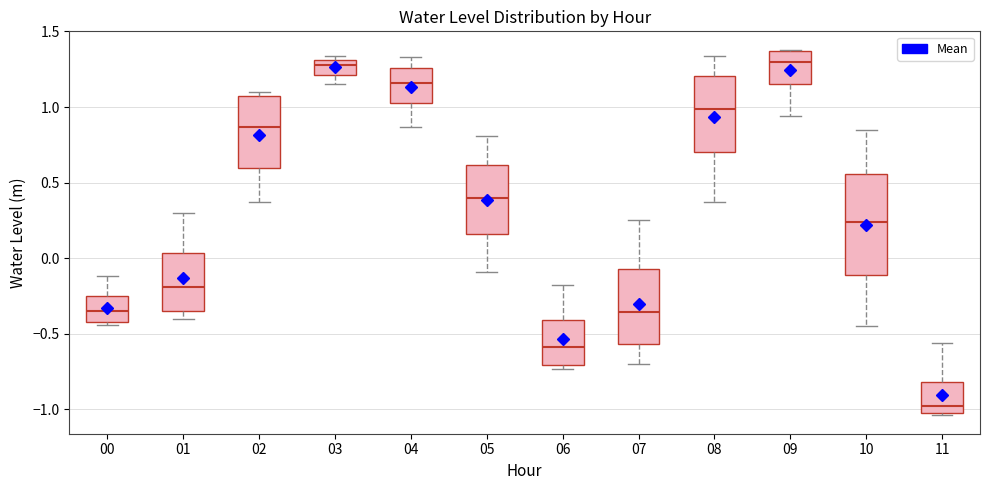

Which box has the lowest median line?

11